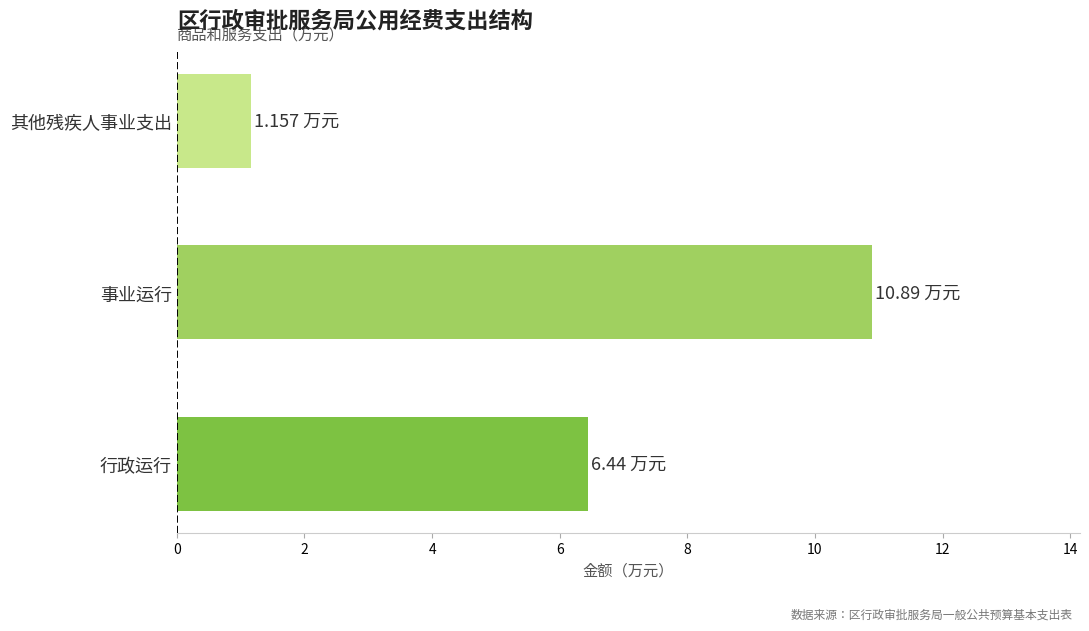

How many bars are there in total?

3